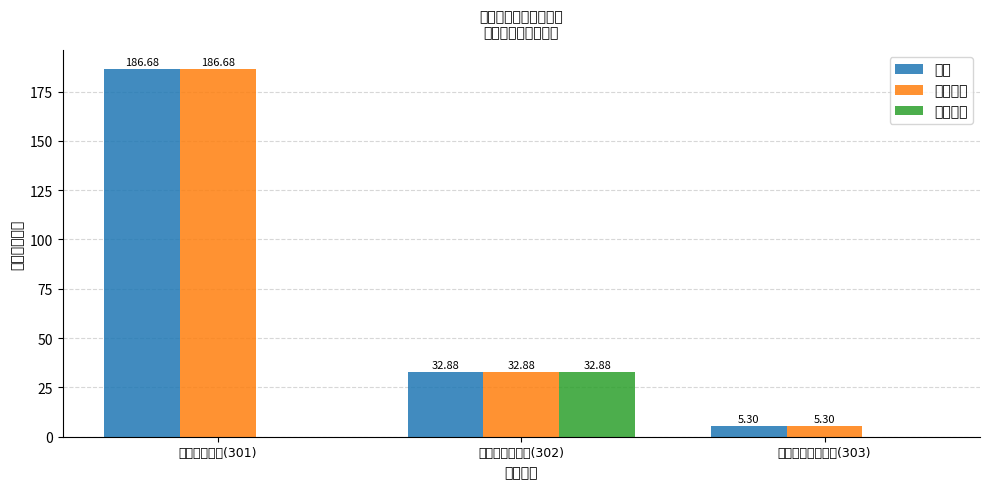

What is the sum of all 人员经费 values?

224.9